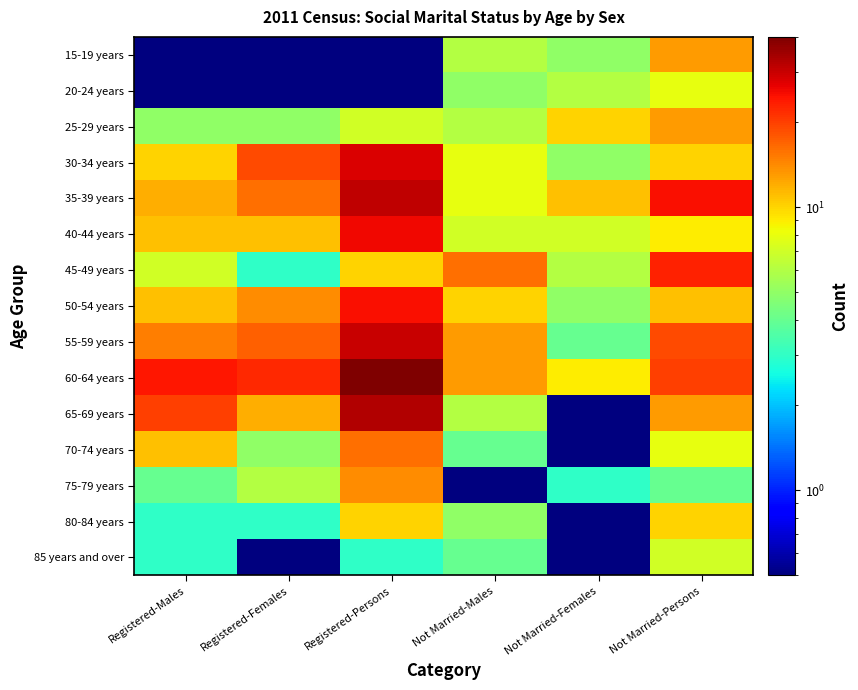

Which label corresponds to the largest value in the chart?

Registered-Persons